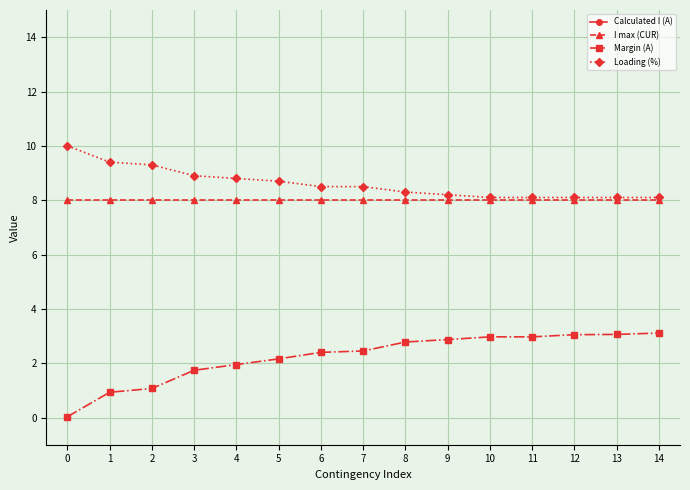

True or false: Calculated I (A) has more than 2 interior local peaks.

False